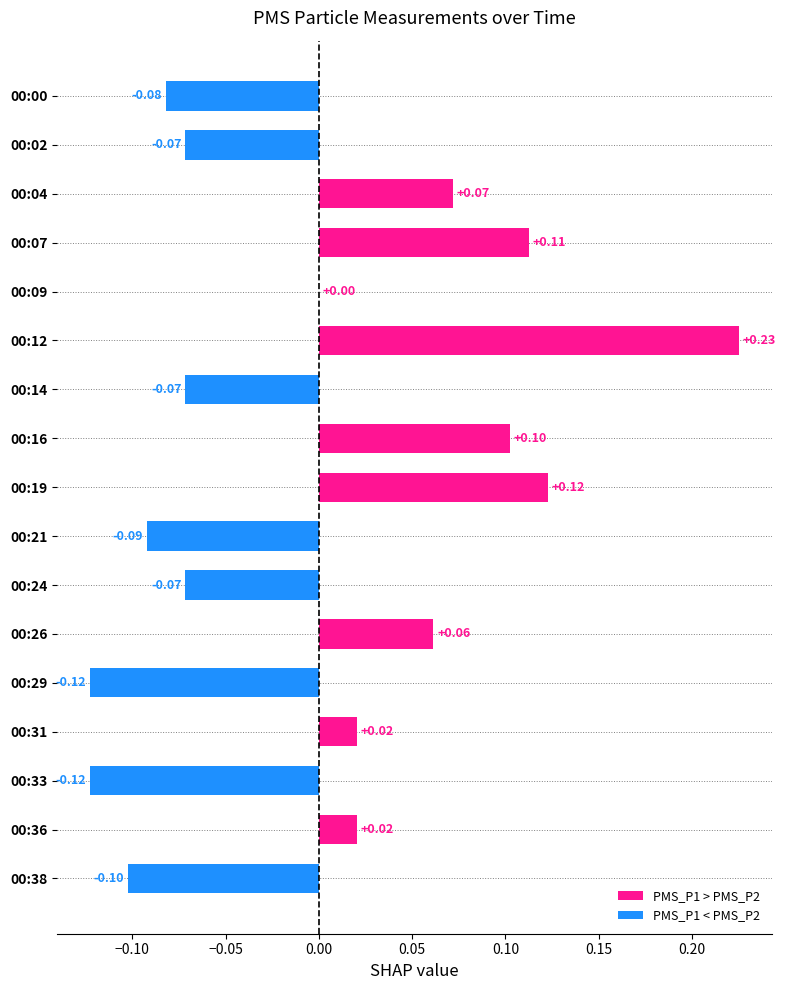

Which label corresponds to the largest value in the chart?

00:12